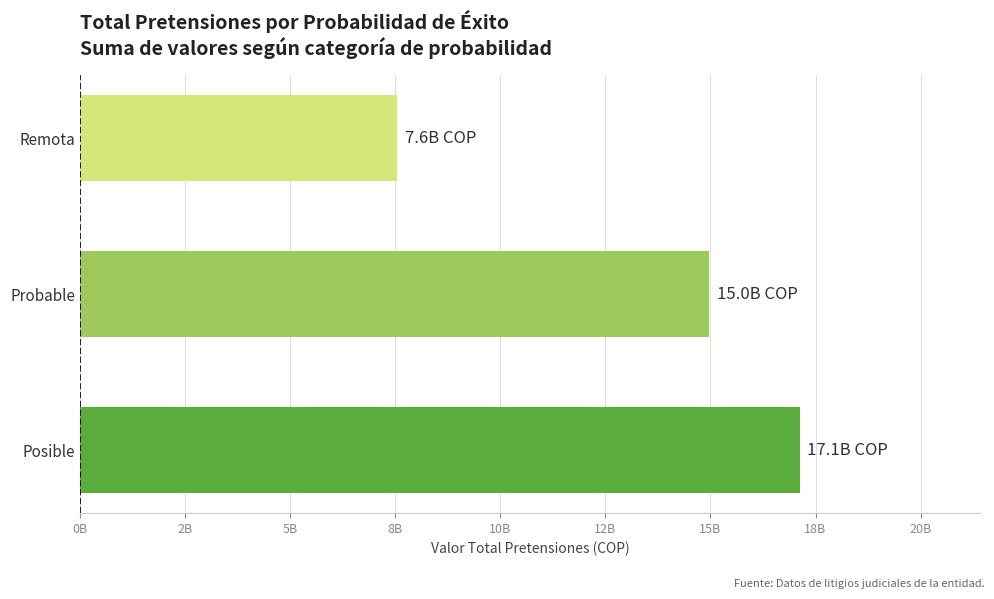

Does the chart contain any negative values?

No